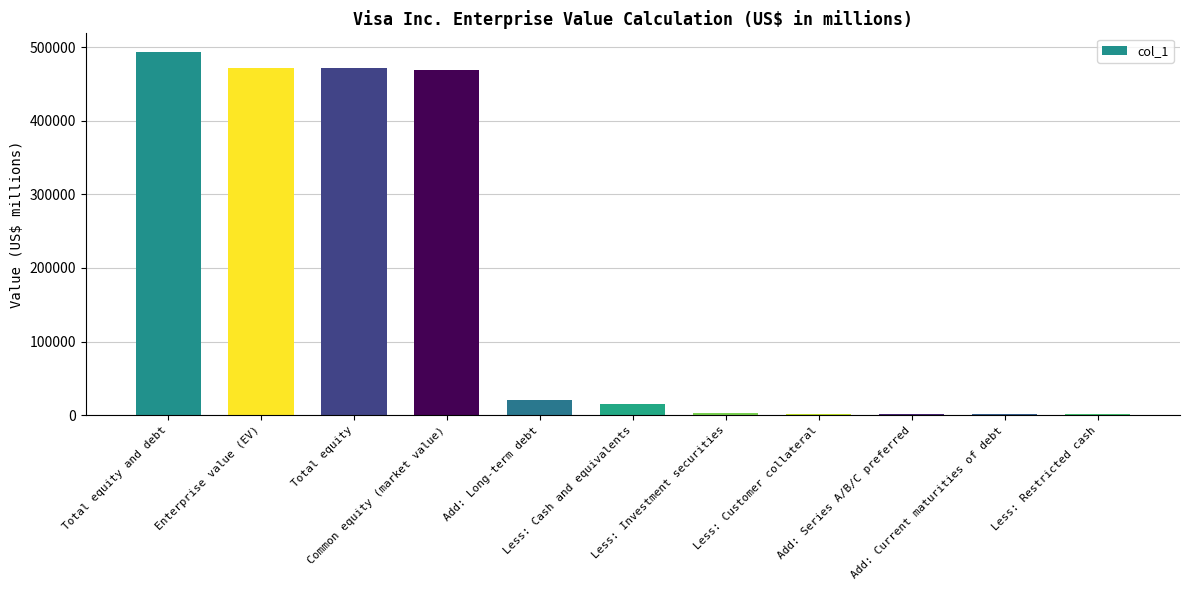

Is it true that the value at Common equity (market value) is 818455?

False